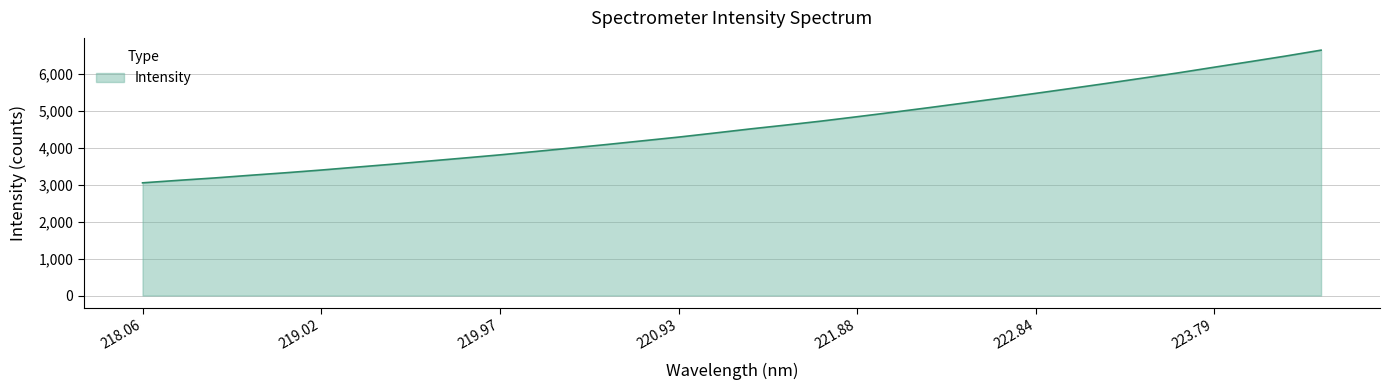

What is the minimum value shown in the chart?

3054.3